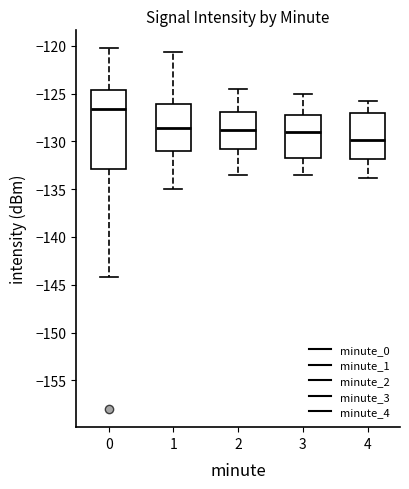

Which box is the tallest, from its lower edge to its upper edge?

0